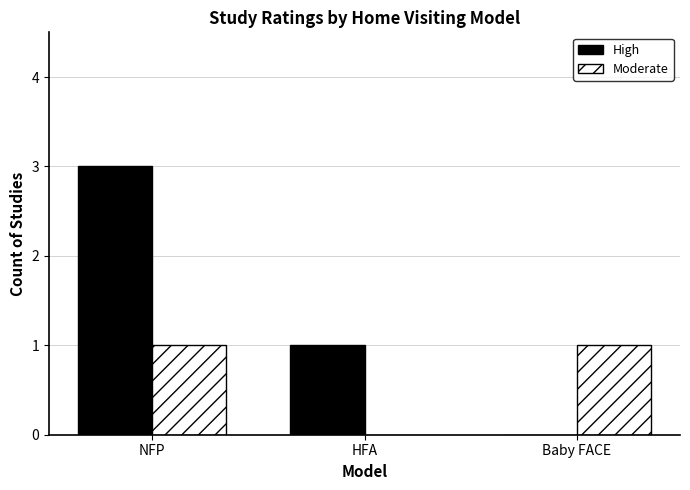

Which label corresponds to the largest value in the chart?

NFP